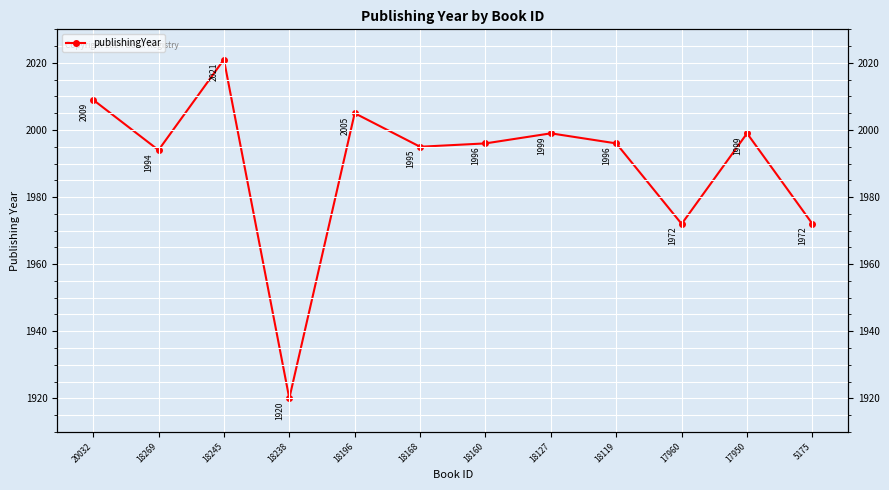

Reading right to left, what are all the values shown in this chart?

1972	1999	1972	1996	1999	1996	1995	2005	1920	2021	1994	2009